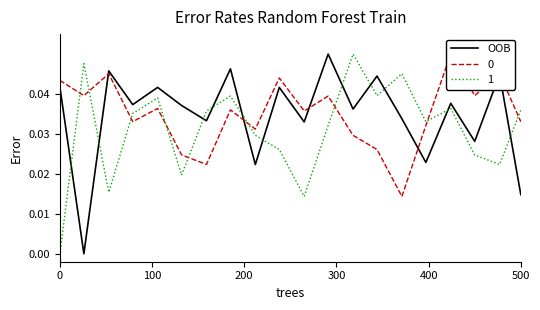

True or false: 1 and OOB cross at least once.

True